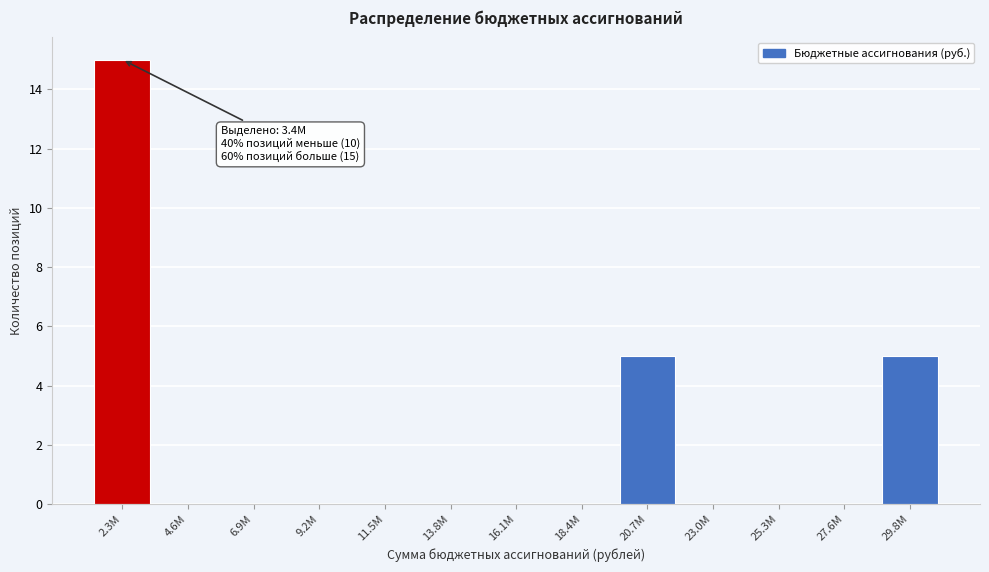

Reading right to left, what are all the values shown in this chart?

29.8M=5	27.6M=0	25.3M=0	23.0M=0	20.7M=5	18.4M=0	16.1M=0	13.8M=0	11.5M=0	9.2M=0	6.9M=0	4.6M=0	2.3M=15